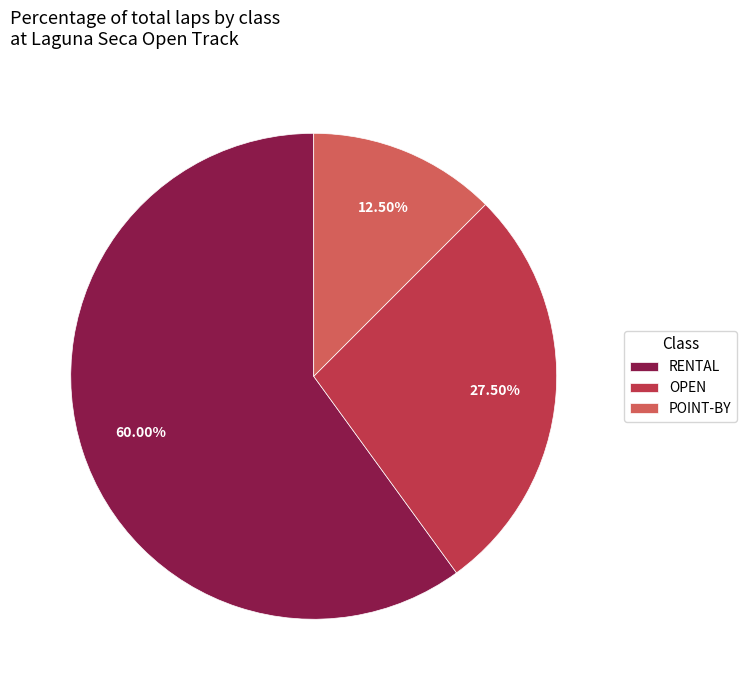

Count the number of slices in the pie.

3